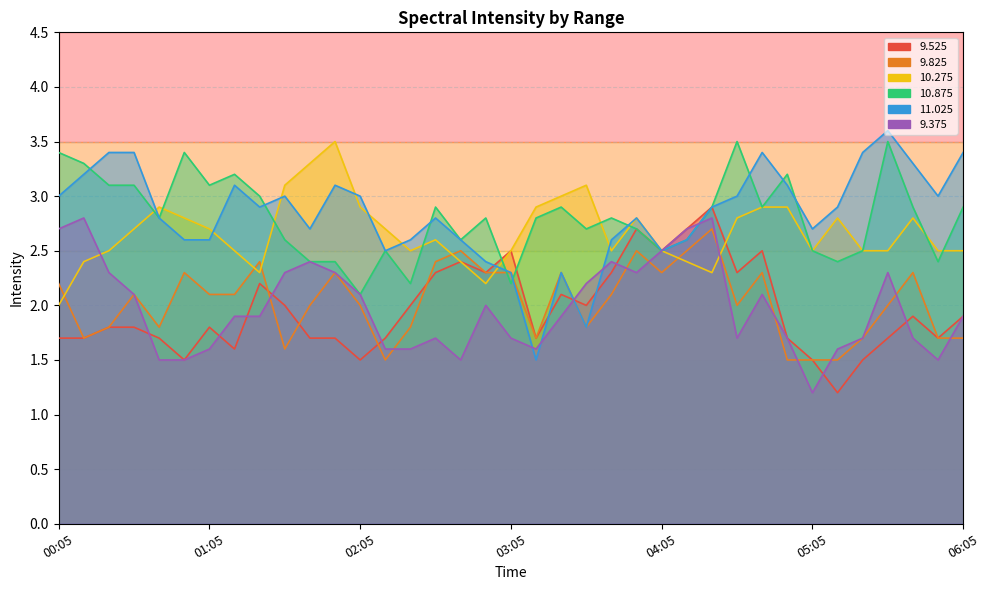

The value of 11.025 at 01:05 is 4.5. True or false?

False